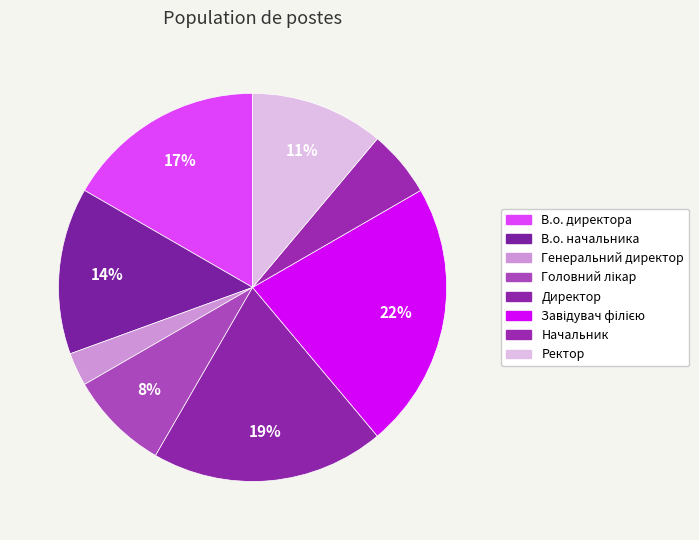

Count the number of slices in the pie.

8